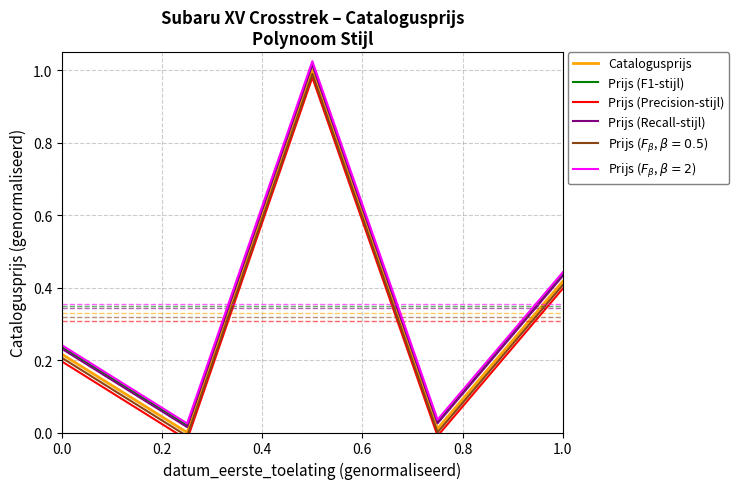

True or false: Prijs (Recall-stijl) and Catalogusprijs cross at least once.

False